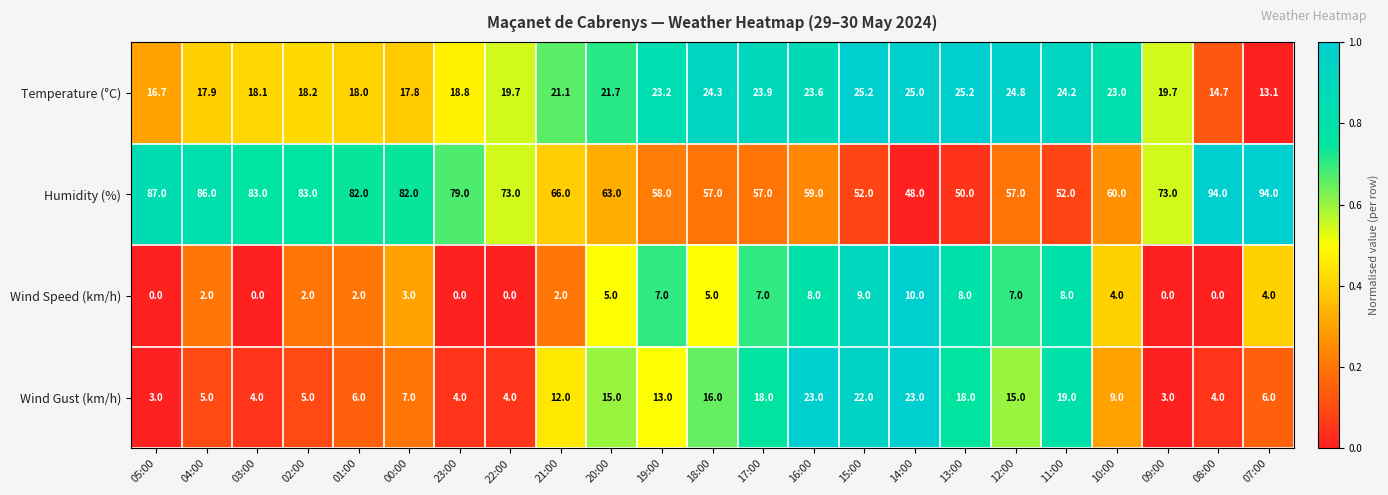

Count the number of categories in the chart.

23